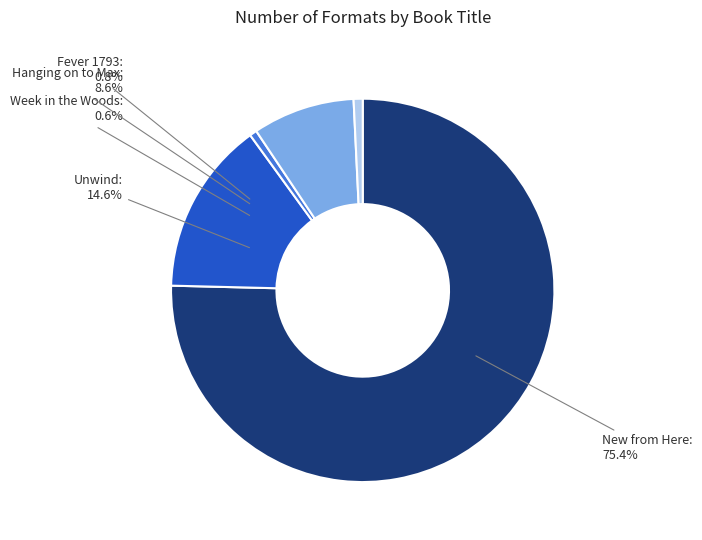

Does New from Here represent more than half of the total?

Yes